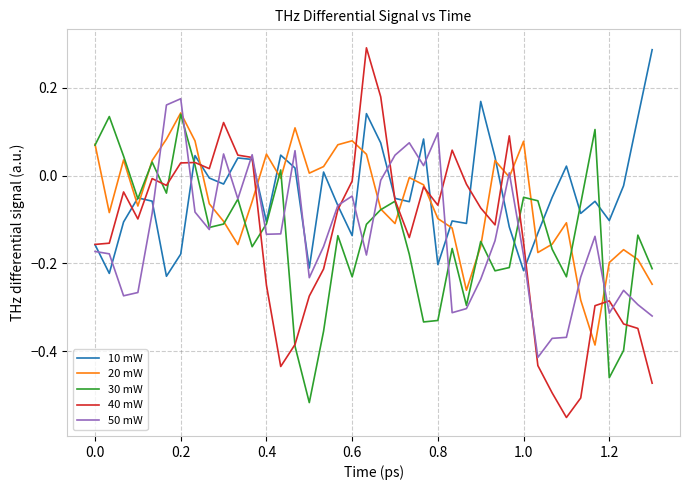

Which series has the widest spread of values?

40 mW